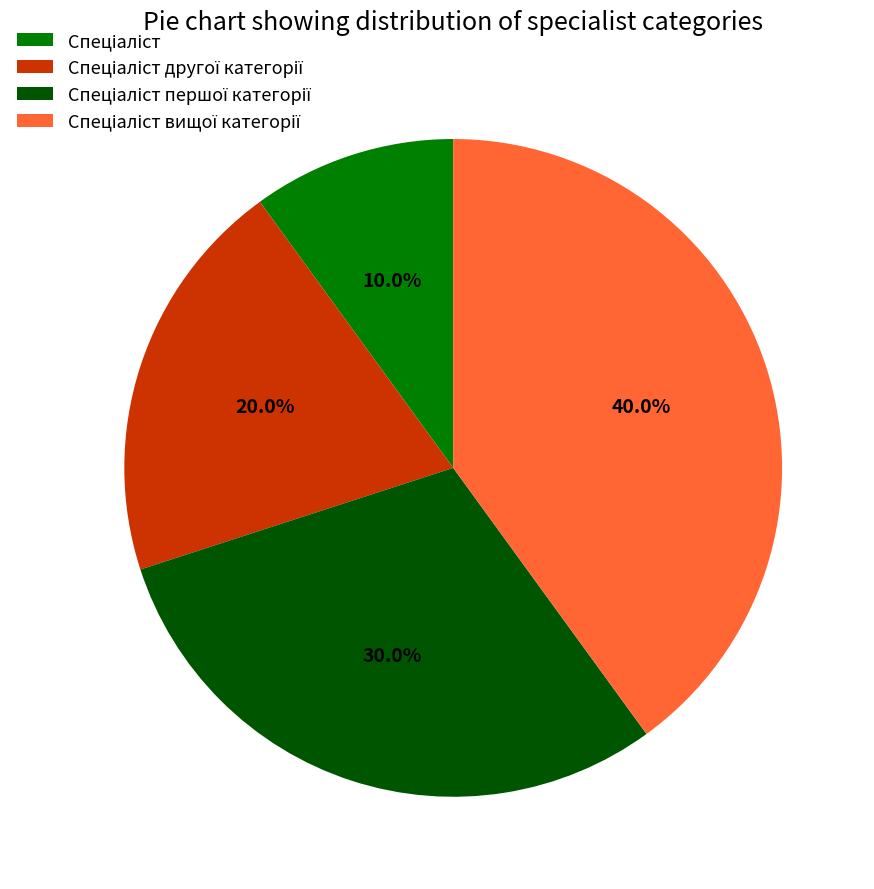

Count the number of slices in the pie.

4